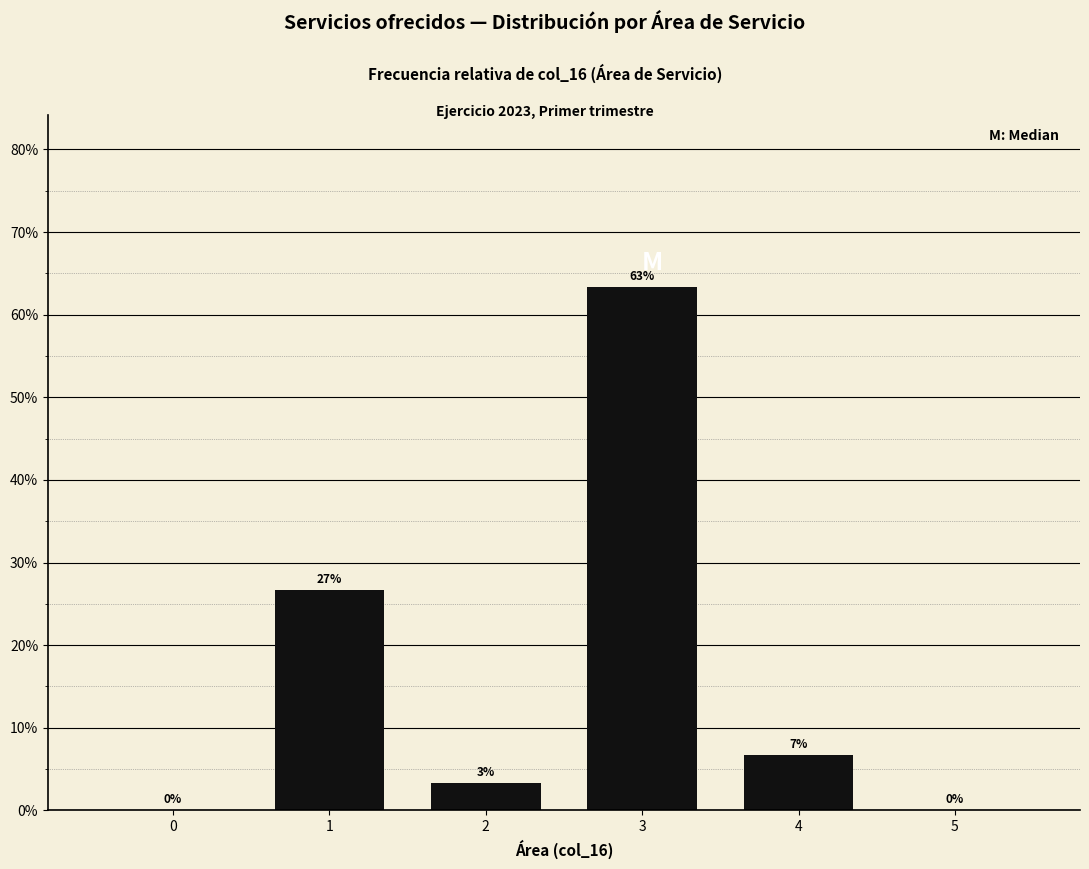

Are the bars horizontal?

No